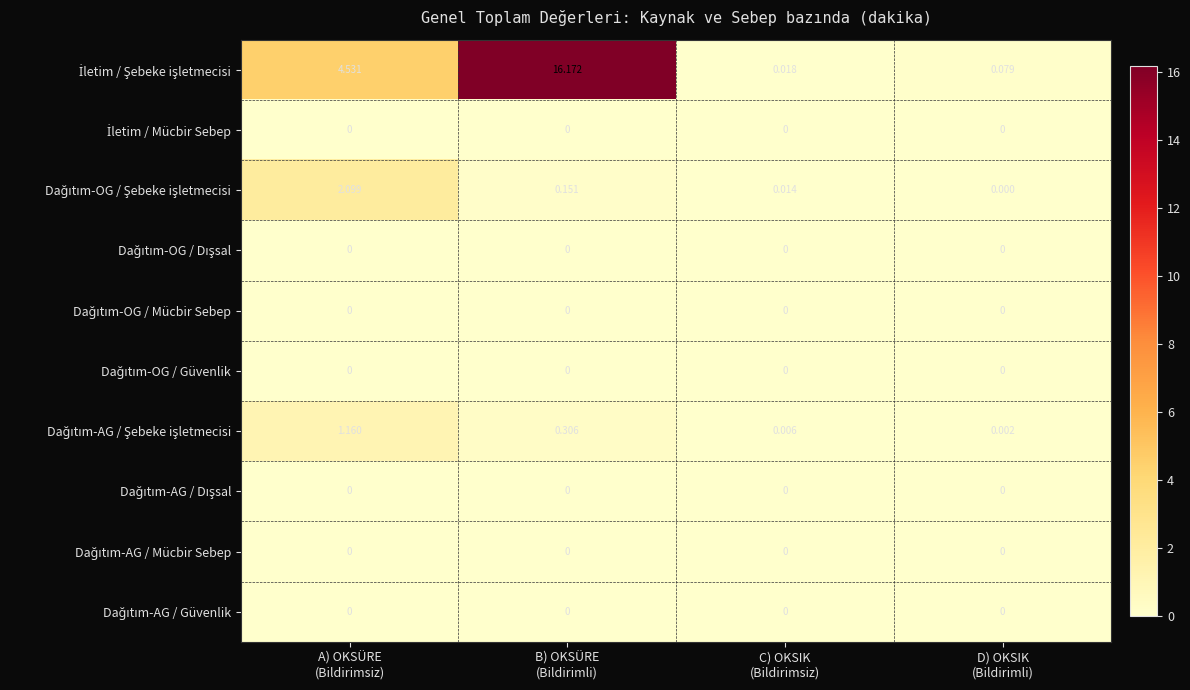

How many data points does each series have?

4